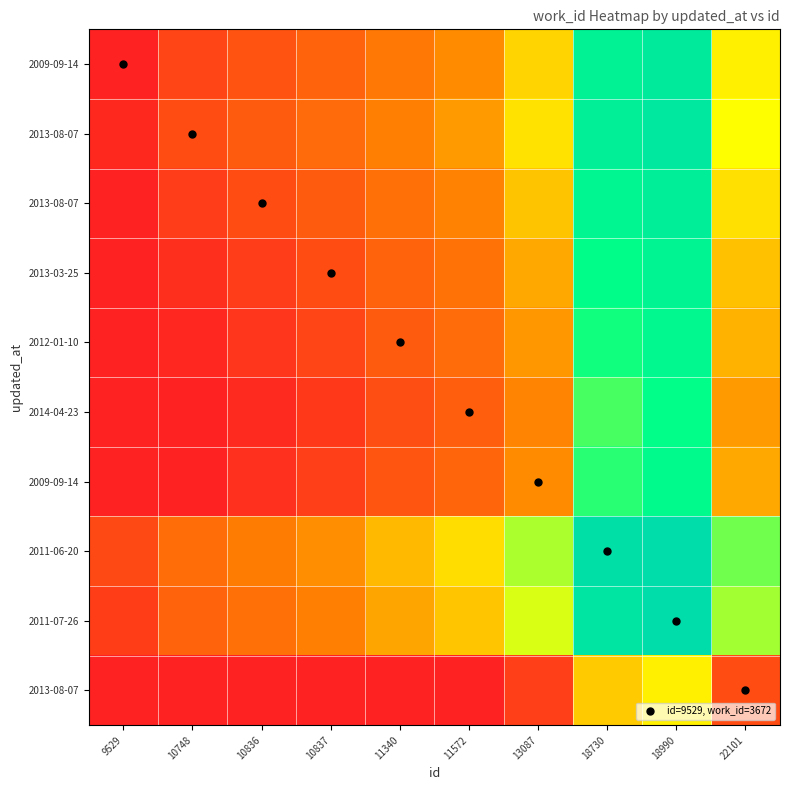

How many categories are shown in the chart?

10